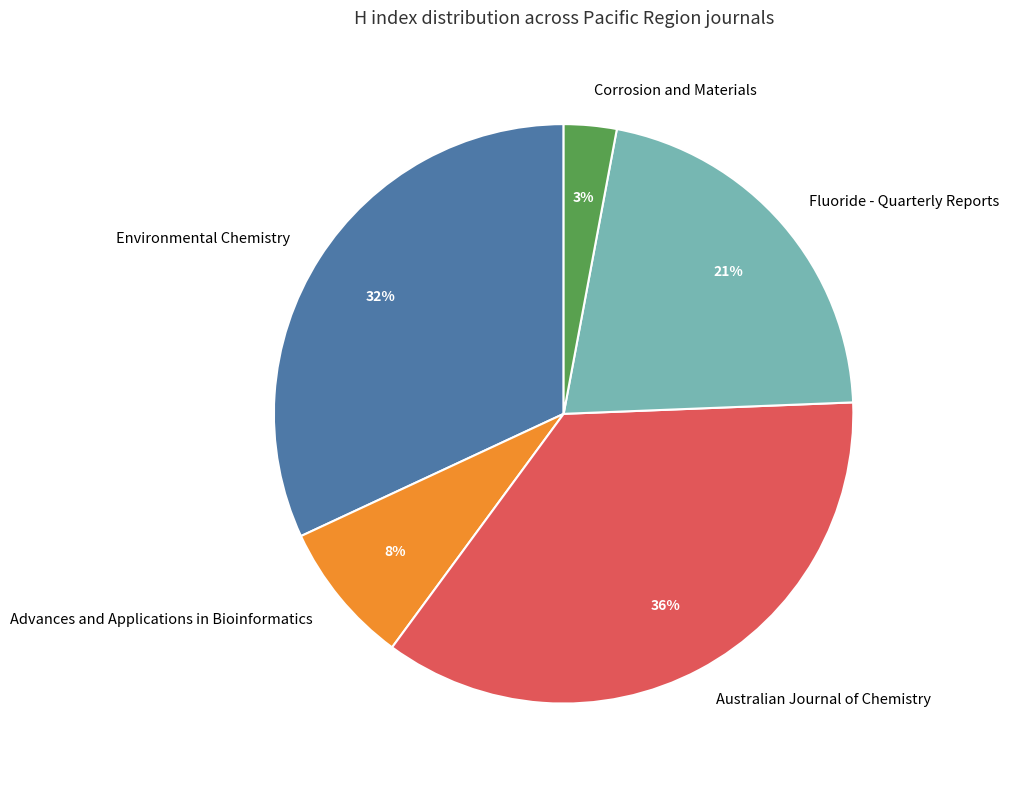

How many slices are in this pie chart?

5